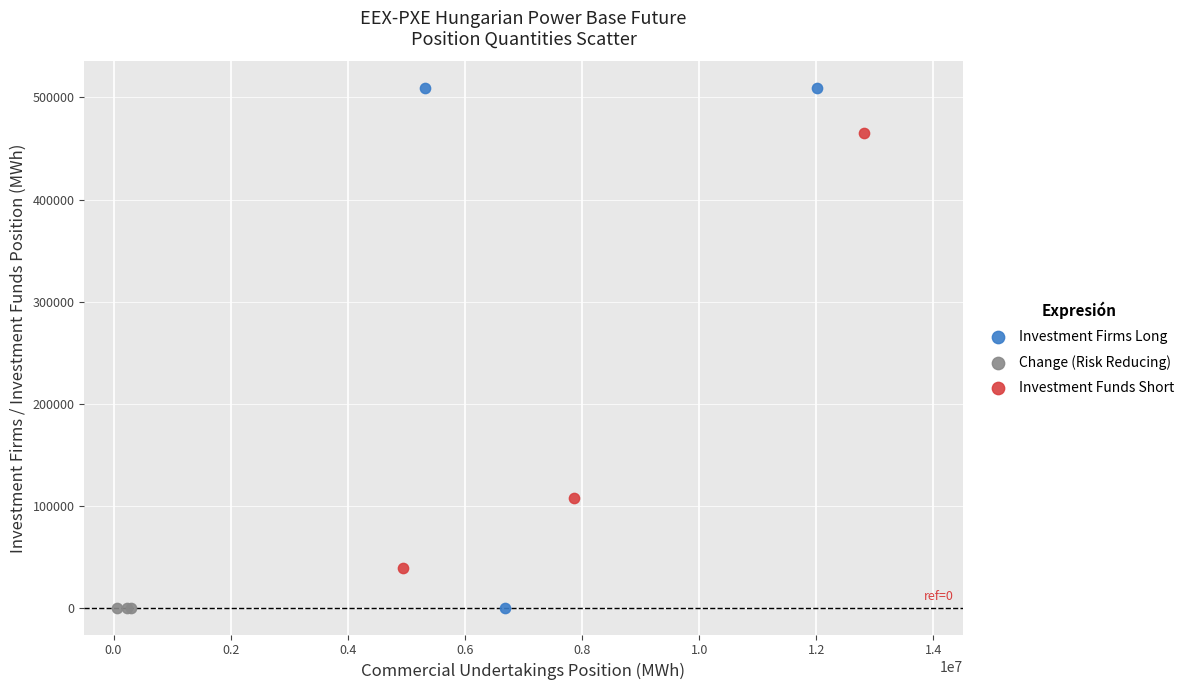

Which series contains the highest Y value?

Investment Firms Long